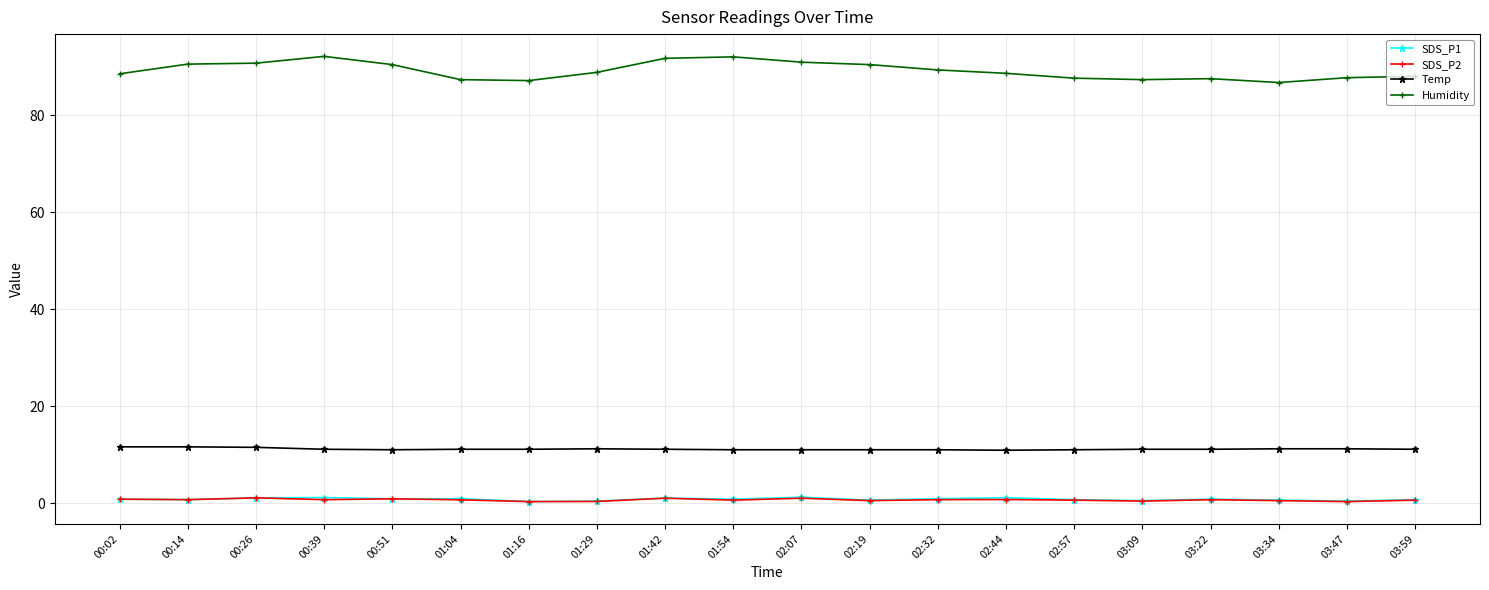

How many lines are shown in the chart?

4